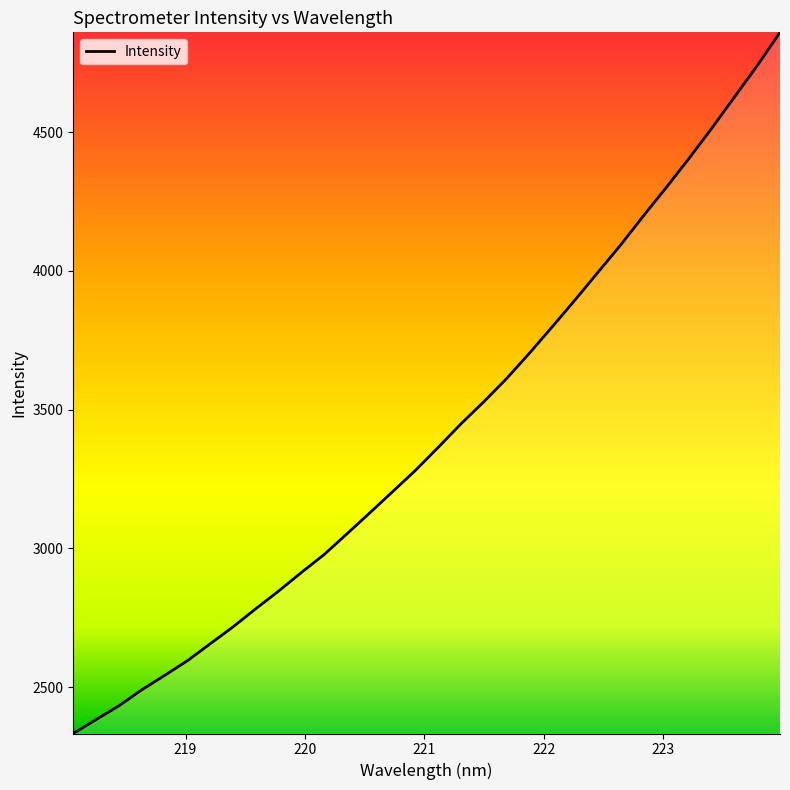

What is the greatest value displayed?

4859.5